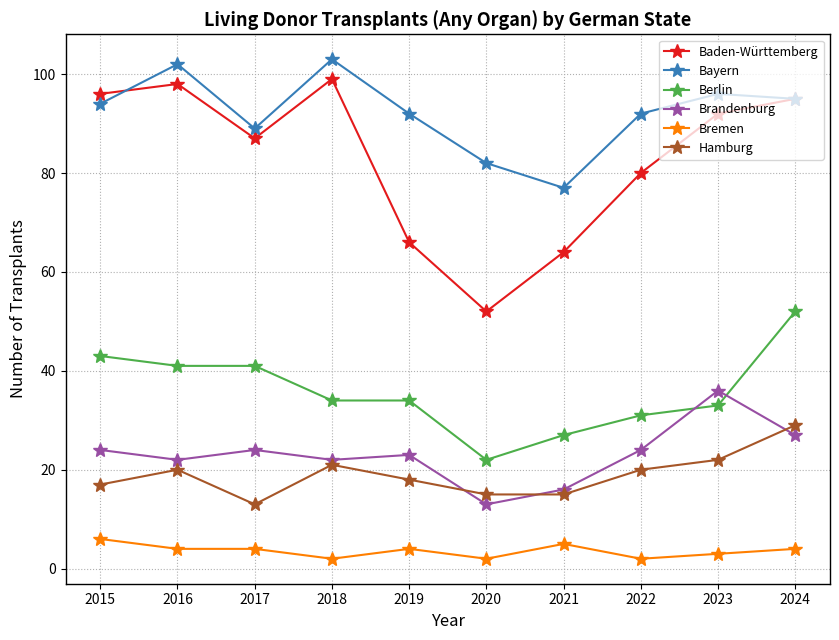

What is the approximate value of Berlin at 2017, to the nearest 10?

40